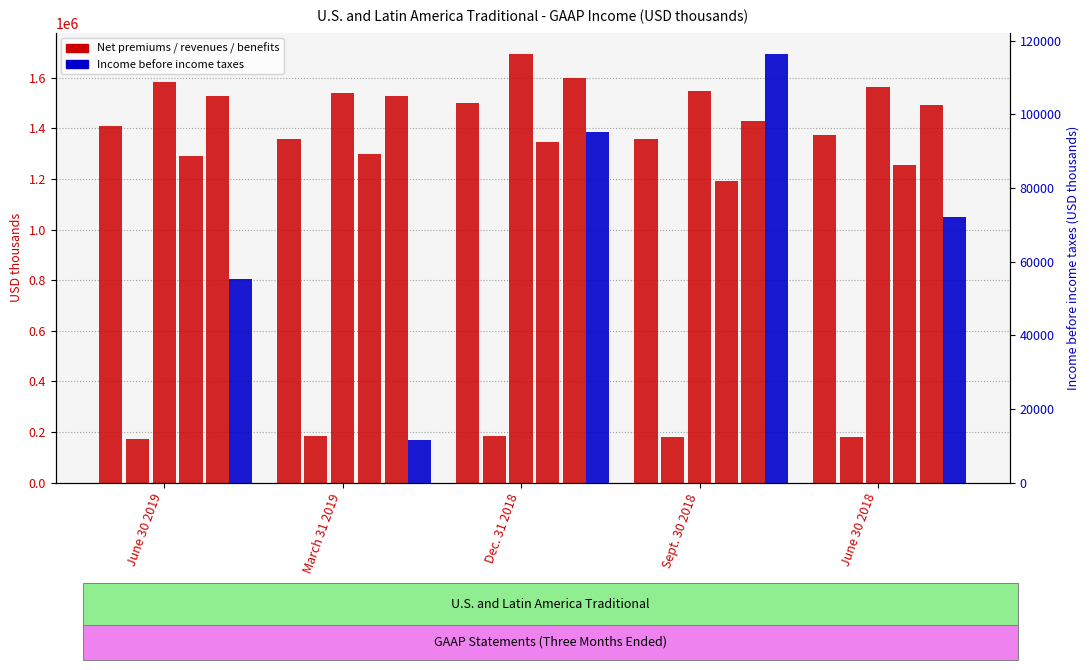

What position from the left is June 30 2019?

1